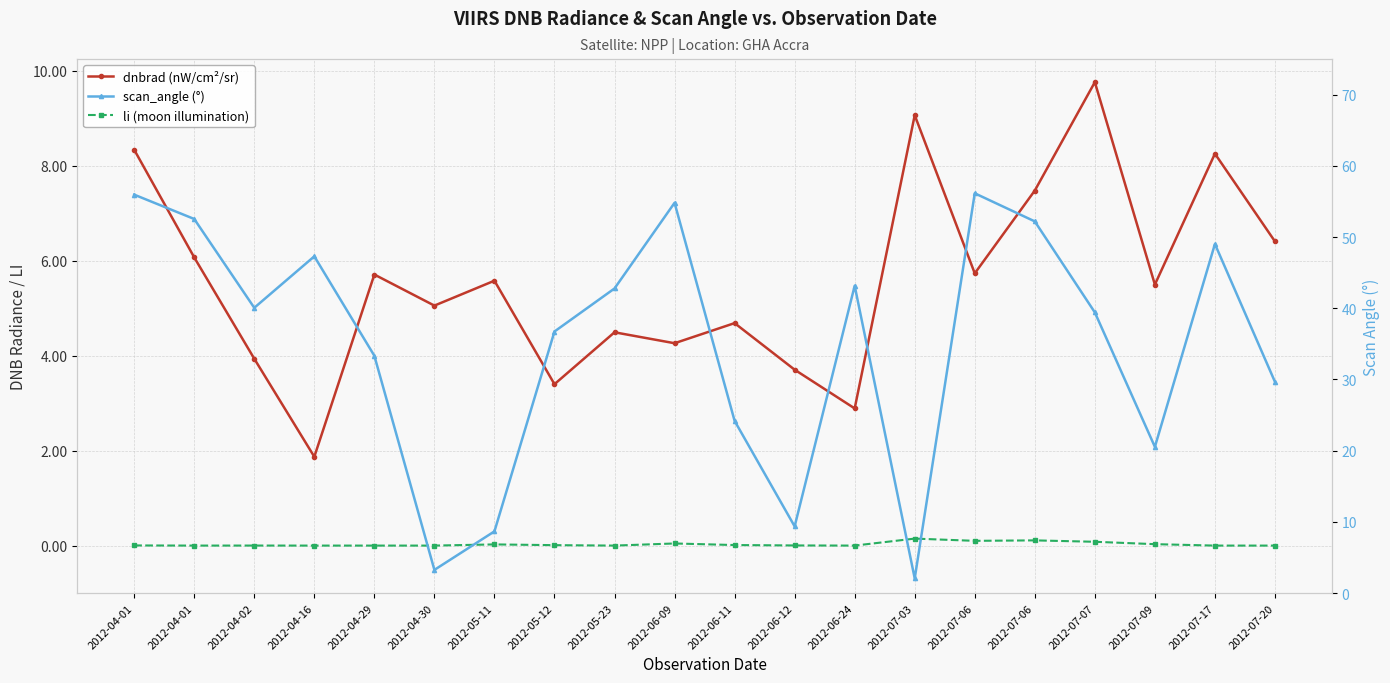

Reading left to right, extract all data points from this chart.

dnbrad (nW/cm²/sr): 2012-04-01=8.3	2012-04-01=6.1	2012-04-02=3.9	2012-04-16=1.9	2012-04-29=5.7	2012-04-30=5.1	2012-05-11=5.6	2012-05-12=3.4	2012-05-23=4.5	2012-06-09=4.3	2012-06-11=4.7	2012-06-12=3.7	2012-06-24=2.9	2012-07-03=9.1	2012-07-06=5.7	2012-07-06=7.5	2012-07-07=9.8	2012-07-09=5.5	2012-07-17=8.3	2012-07-20=6.4
li (moon illumination): 2012-04-01=0.0	2012-04-01=0.0	2012-04-02=0.0	2012-04-16=0.0	2012-04-29=0.0	2012-04-30=0.0	2012-05-11=0.0	2012-05-12=0.0	2012-05-23=0.0	2012-06-09=0.0	2012-06-11=0.0	2012-06-12=0.0	2012-06-24=0.0	2012-07-03=0.1	2012-07-06=0.1	2012-07-06=0.1	2012-07-07=0.1	2012-07-09=0.0	2012-07-17=0.0	2012-07-20=0.0
scan_angle (°): 2012-04-01=56.0	2012-04-01=52.5	2012-04-02=40.1	2012-04-16=47.3	2012-04-29=33.3	2012-04-30=3.3	2012-05-11=8.7	2012-05-12=36.7	2012-05-23=42.8	2012-06-09=54.8	2012-06-11=24.2	2012-06-12=9.4	2012-06-24=43.2	2012-07-03=2.1	2012-07-06=56.1	2012-07-06=52.2	2012-07-07=39.4	2012-07-09=20.5	2012-07-17=49.0	2012-07-20=29.7